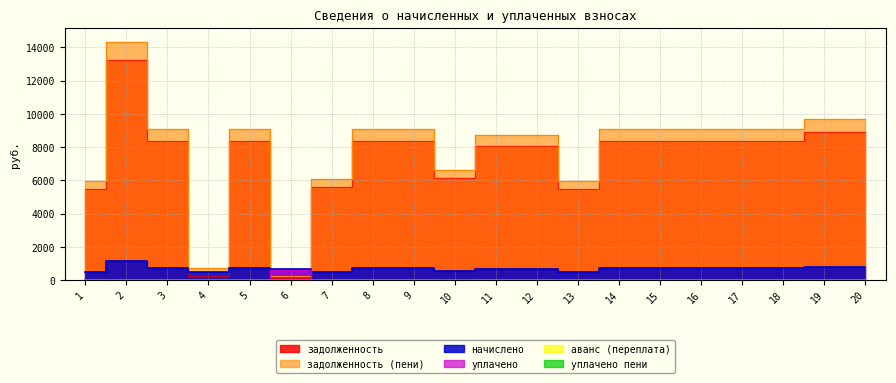

Which category has the lowest value in the задолженность series?

6